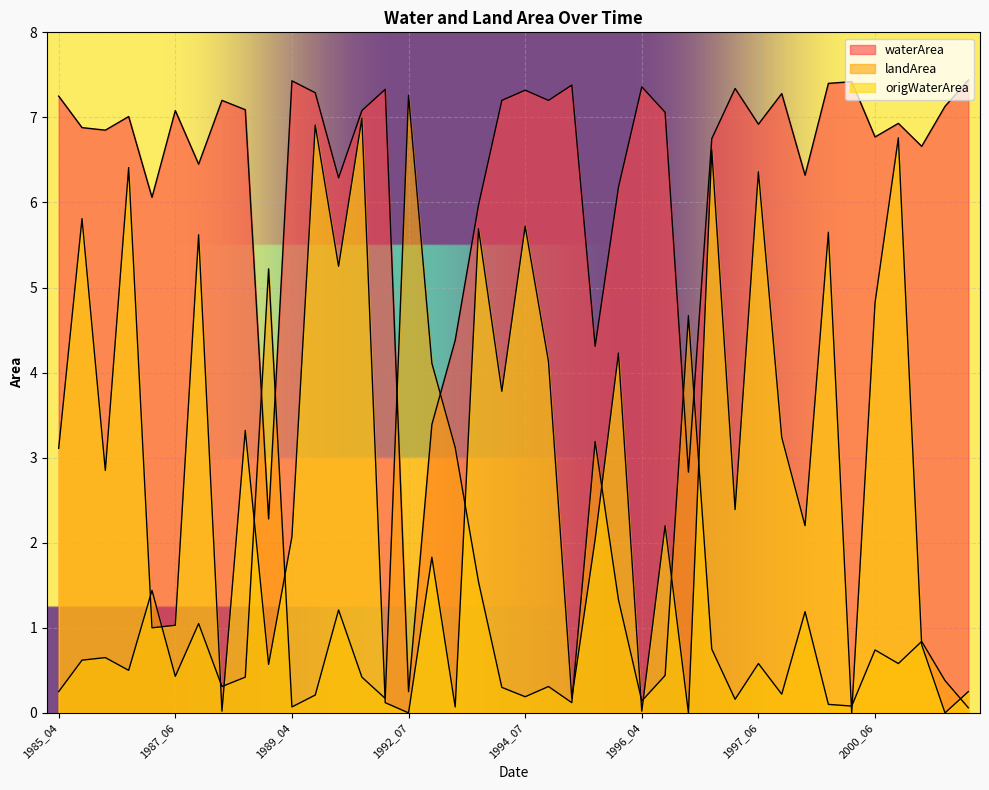

Is it true that waterArea equals 2.8 at 1996_07?

True